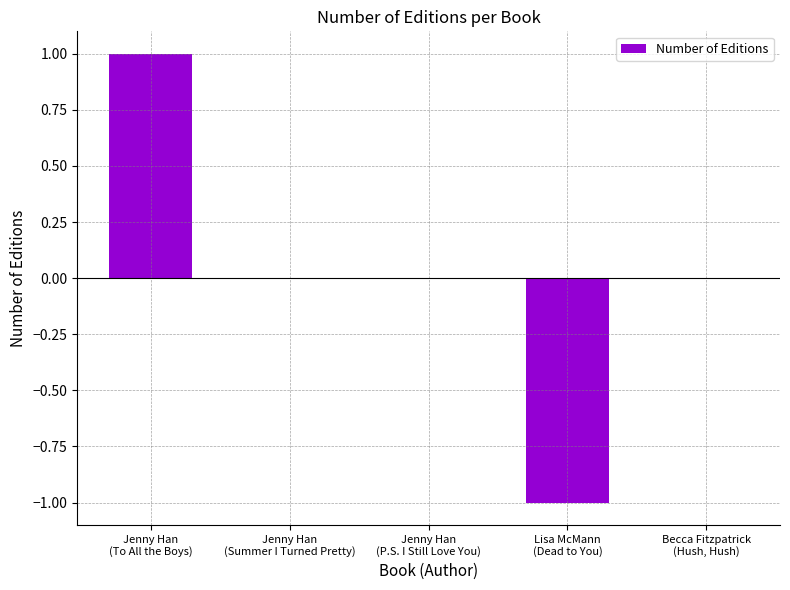

How many distinct data groups are displayed?

1